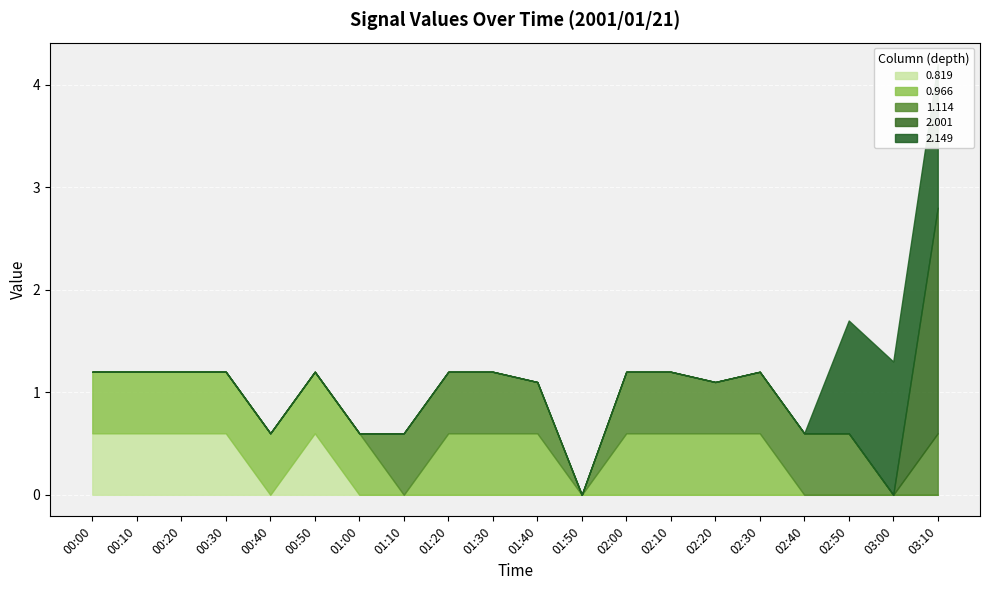

In 1.114, how many points are higher than both neighbors (excluding endpoints)?

2